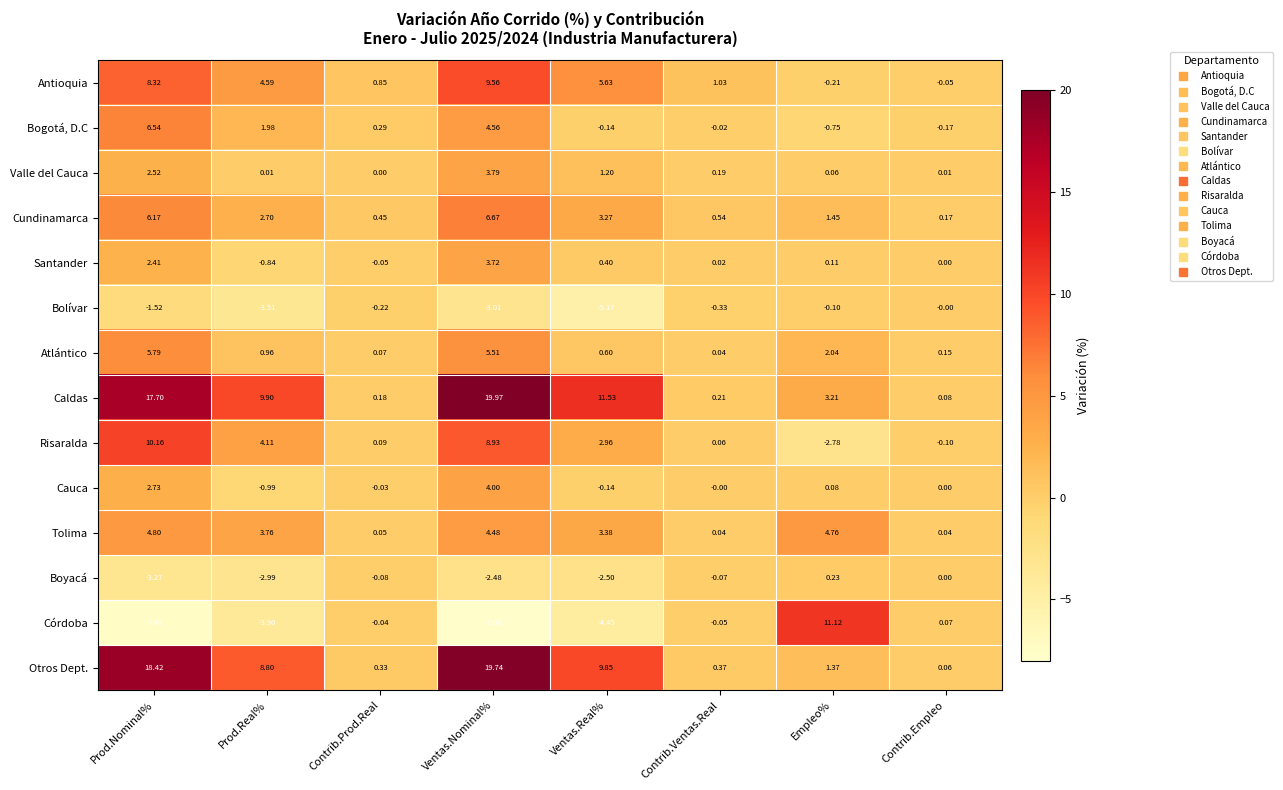

Is the value of Santander at Prod.Nominal% greater than the value of Bolívar at Prod.Real%?

Yes